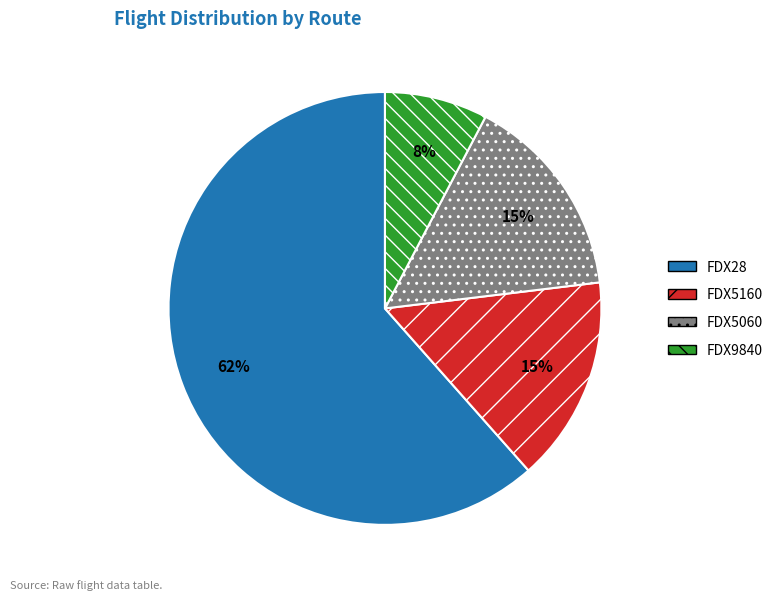

Is there any slice that represents more than half of the pie?

Yes